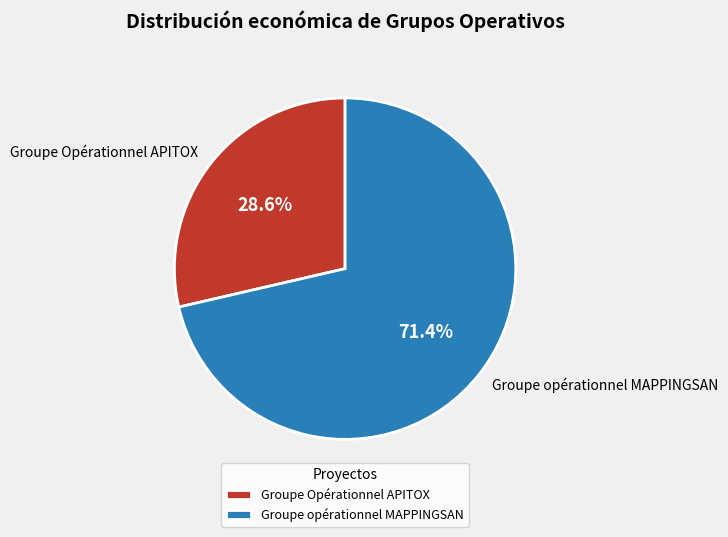

What percentage is NOT represented by Groupe Opérationnel APITOX?

71.4%